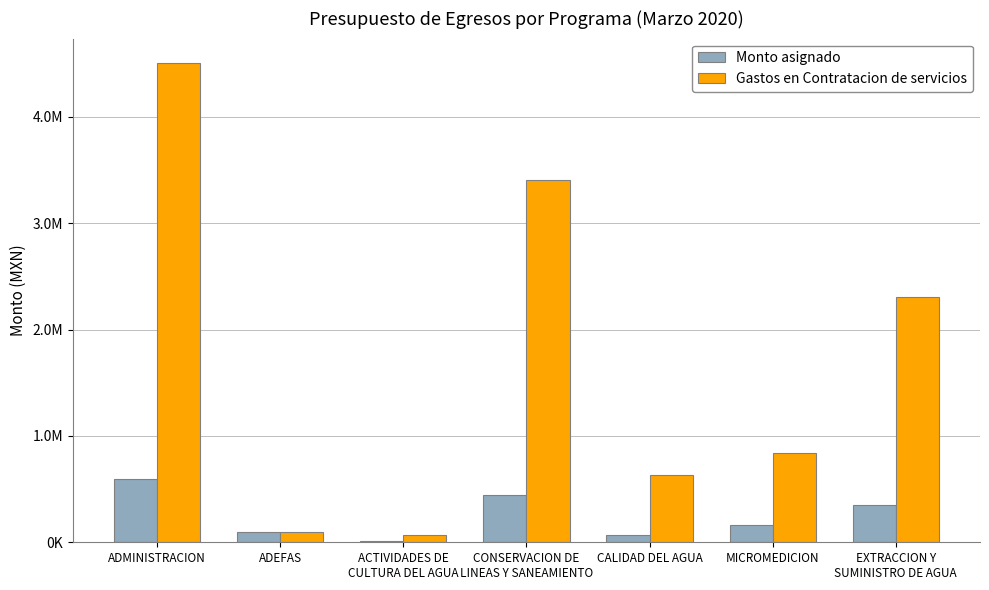

Between ACTIVIDADES DE
CULTURA DEL AGUA and CONSERVACION DE
LINEAS Y SANEAMIENTO, which series saw the biggest shift?

Gastos en Contratacion de servicios